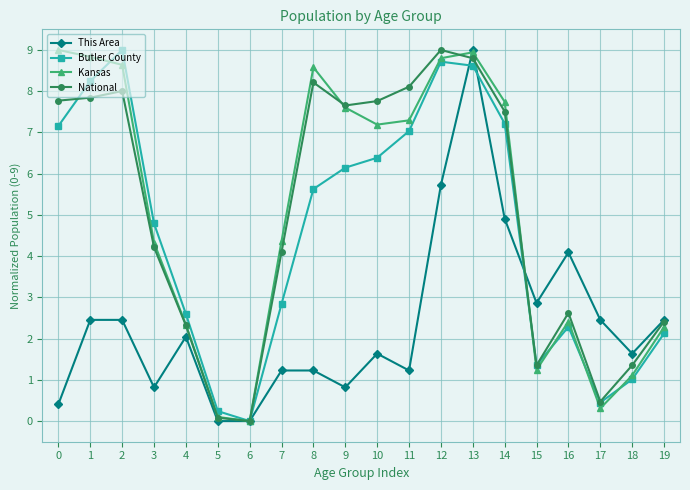

What is the average value of the National series?

5.0